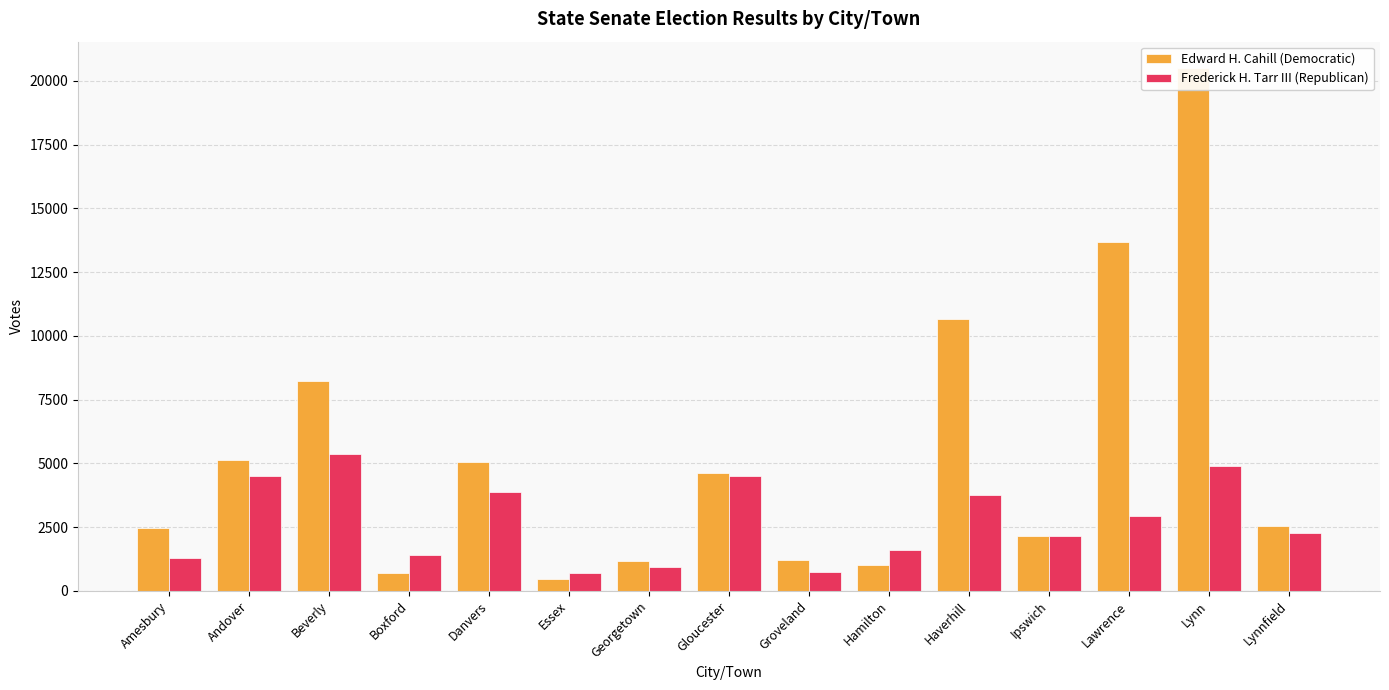

At which label is Edward H. Cahill (Democratic) closest to 10483?

Haverhill